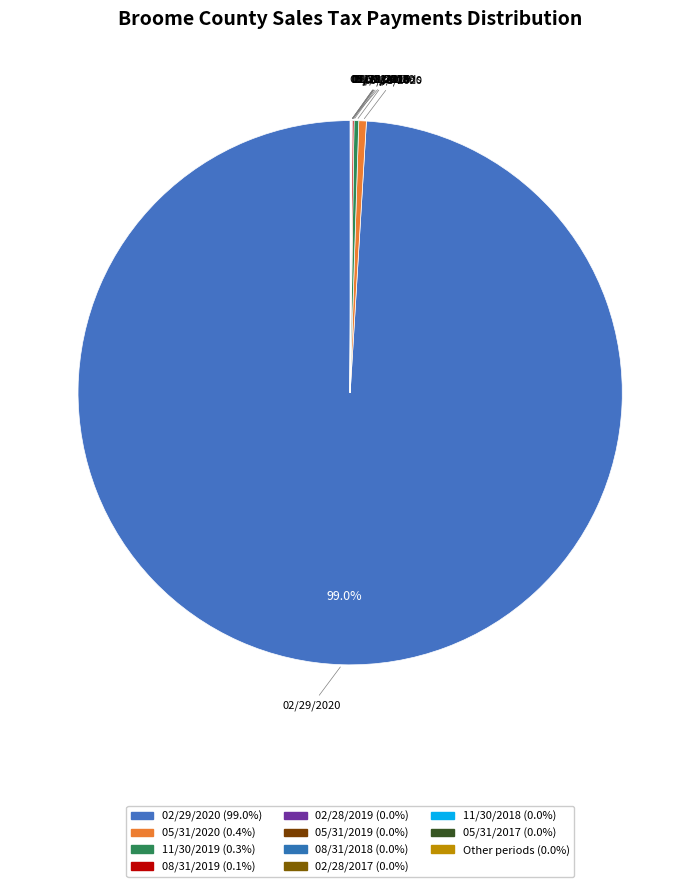

Rank the categories by value from highest to lowest.

02/29/2020, 05/31/2020, 11/30/2019, 08/31/2019, 02/28/2019, 05/31/2019, 08/31/2018, 02/28/2017, 11/30/2018, 05/31/2017, 05/31/2018, 02/28/2021, 02/28/2018, 11/30/2017, 08/31/2017, Aged, 05/31/2016, 08/31/2016, 11/30/2016, 02/29/2016, 11/30/2015, 11/30/2020, 08/31/2020